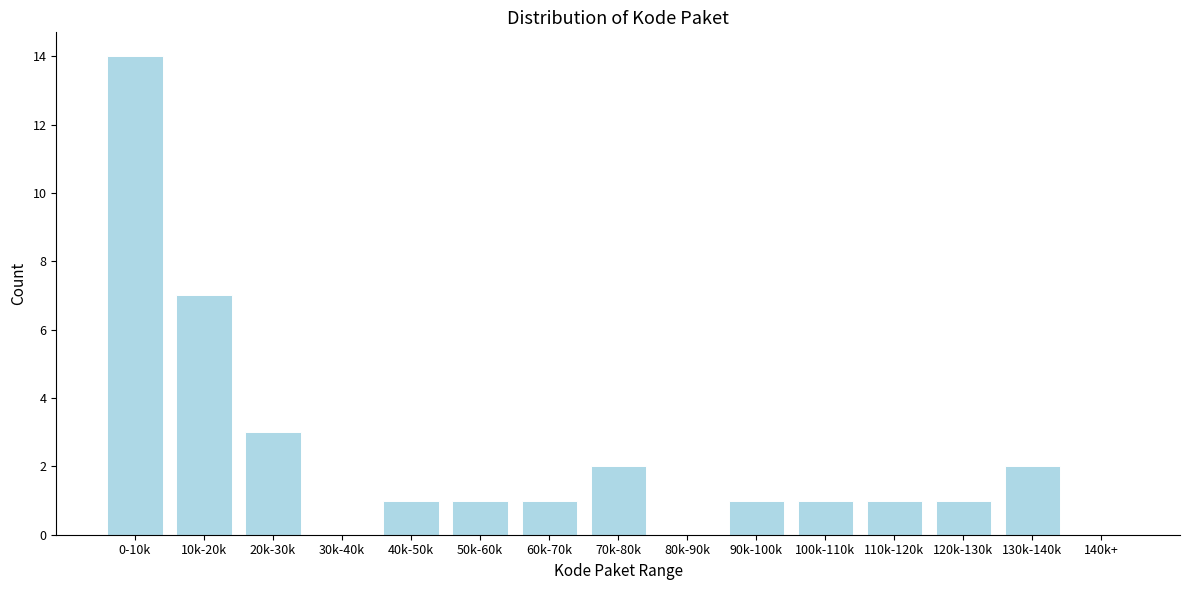

Reading left to right, list all the values displayed in this chart.

0-10k=14	10k-20k=7	20k-30k=3	30k-40k=0	40k-50k=1	50k-60k=1	60k-70k=1	70k-80k=2	80k-90k=0	90k-100k=1	100k-110k=1	110k-120k=1	120k-130k=1	130k-140k=2	140k+=0